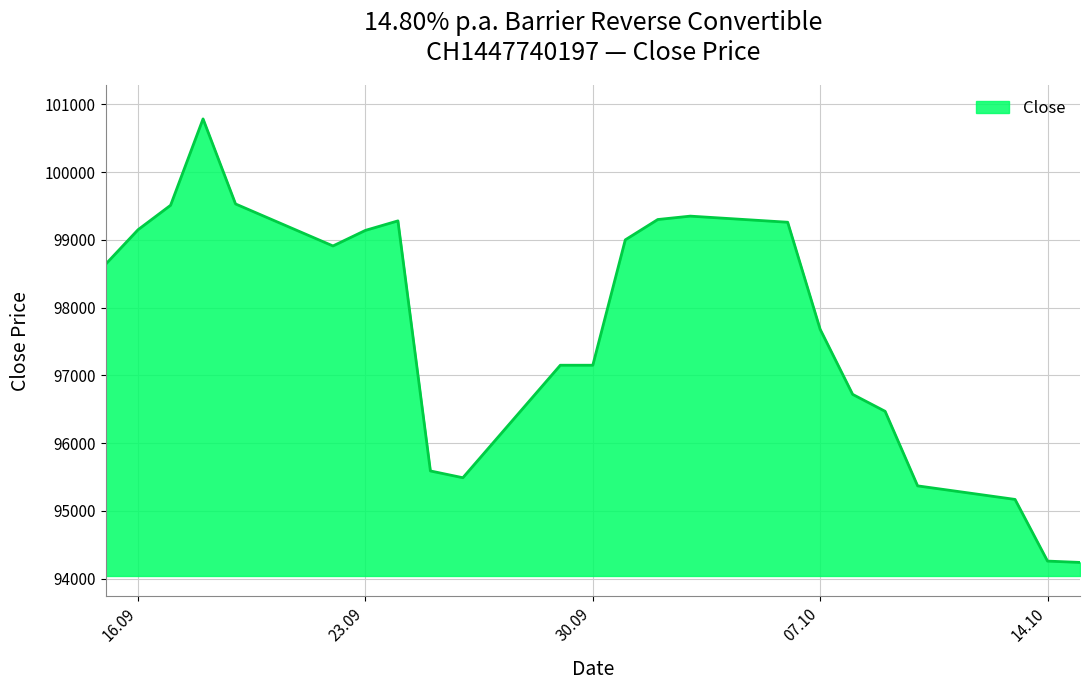

What is the maximum value shown in the chart?

100785